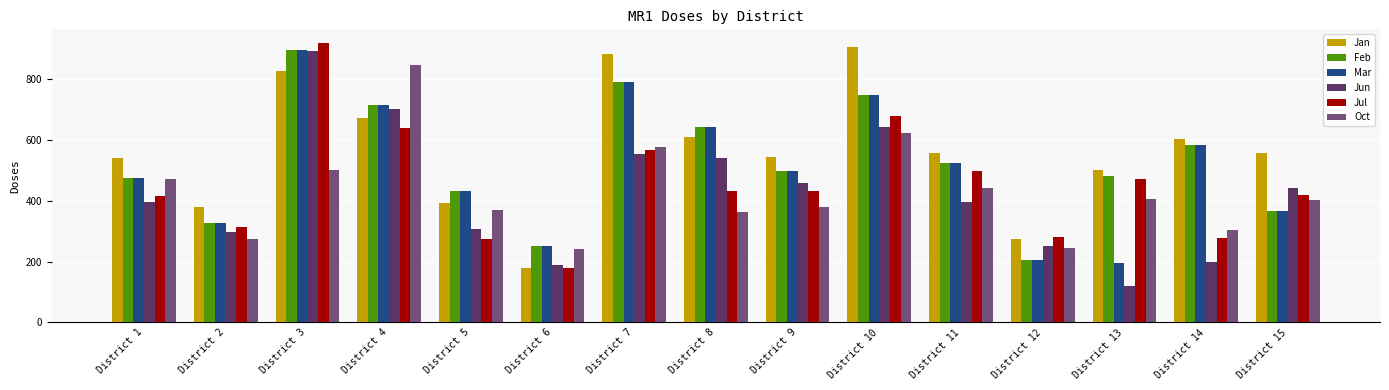

How many data points in Jul are less than 431?

7